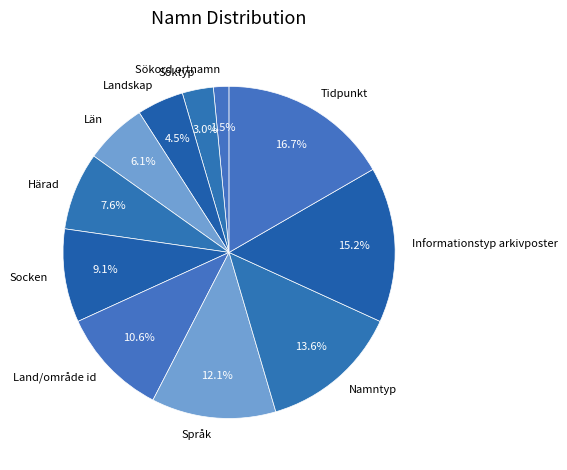

Is there any slice that represents more than half of the pie?

No